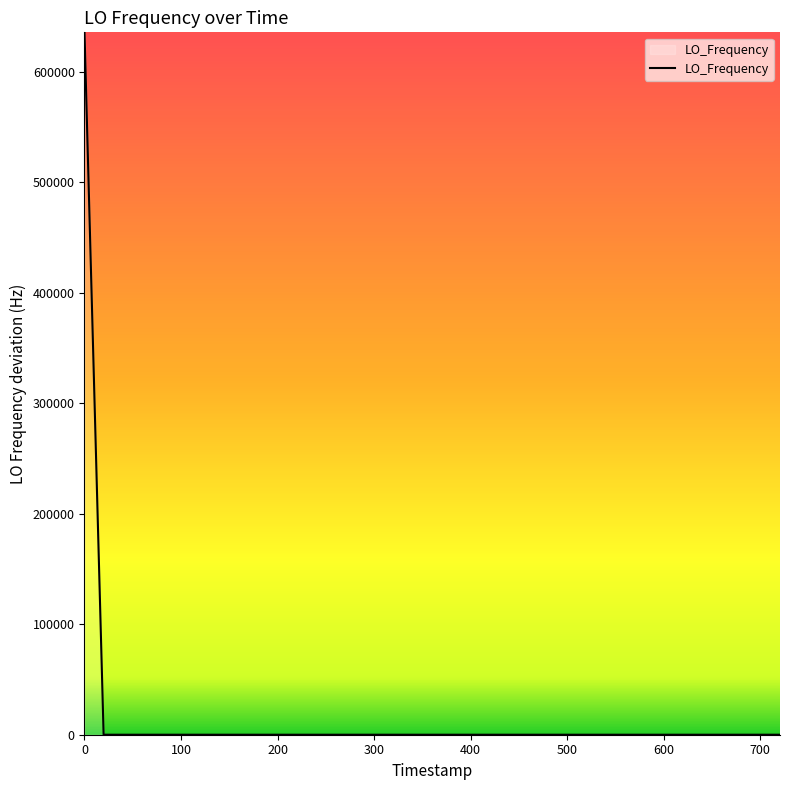

What is the difference between the maximum and minimum values?

635707.8